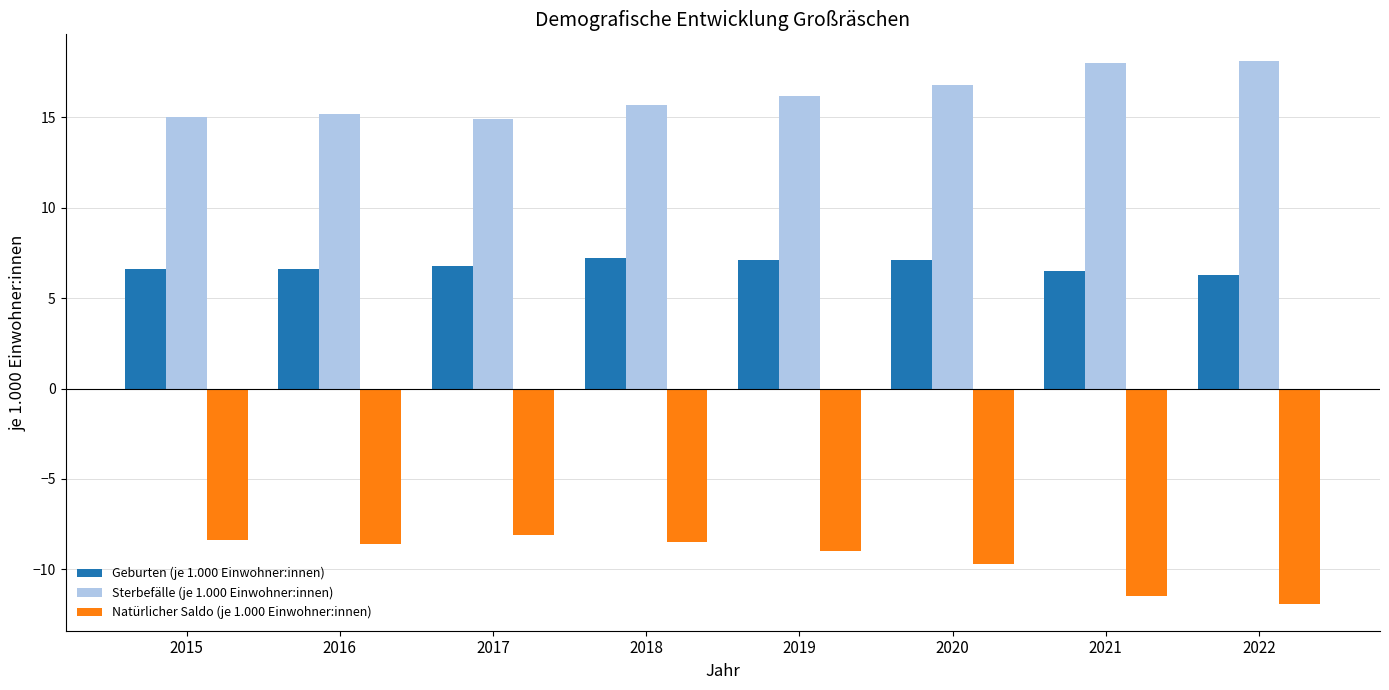

Rank the series by their maximum value, from lowest to highest.

Natürlicher Saldo (je 1.000 Einwohner:innen), Geburten (je 1.000 Einwohner:innen), Sterbefälle (je 1.000 Einwohner:innen)